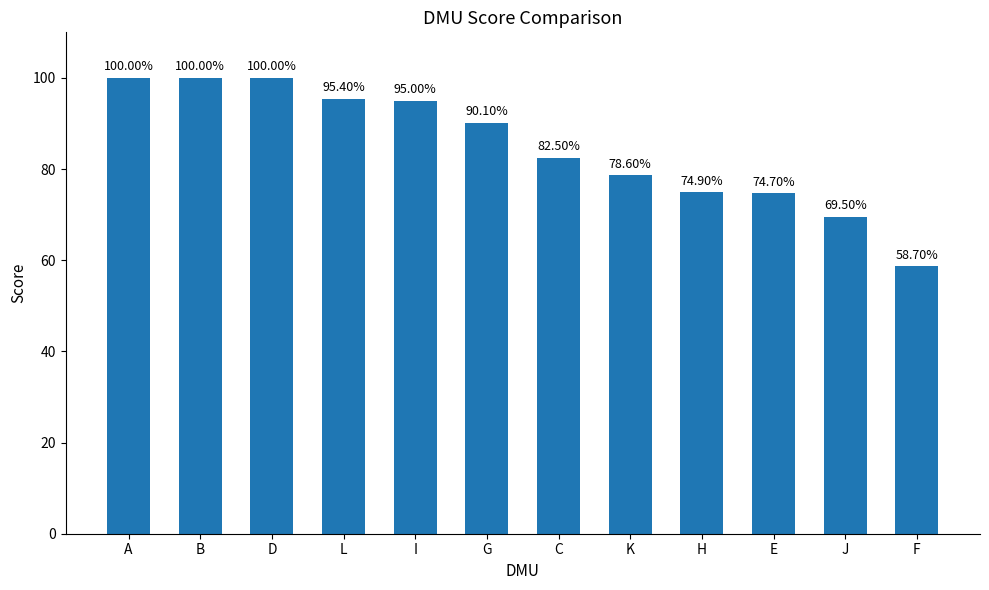

Are the bars horizontal?

No